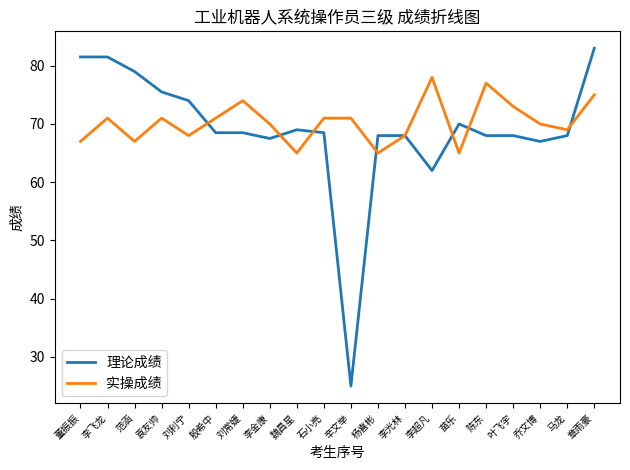

What is the spread (max minus min) of values at 乔文博?

3.0